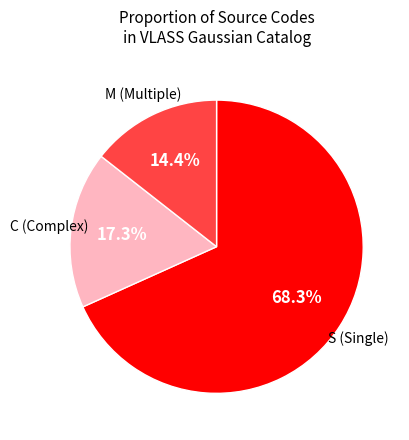

Is there any slice that represents more than half of the pie?

Yes